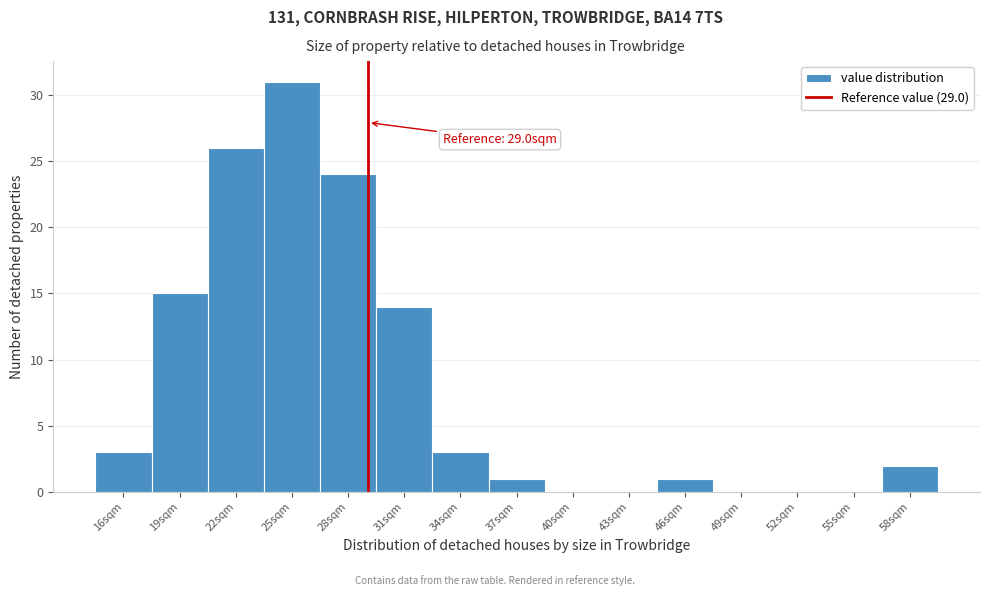

Which range on the x-axis has the tallest bar?

23.5 to 26.5